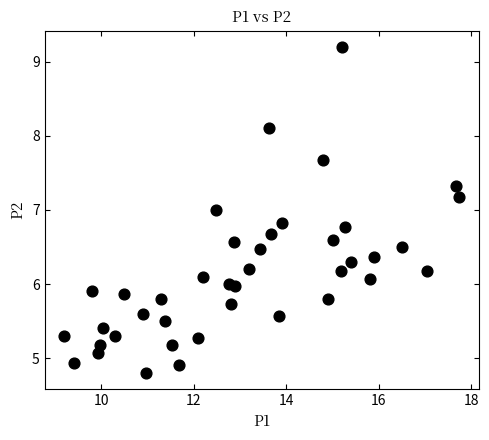

What is the range of X values (max minus min)?

8.5